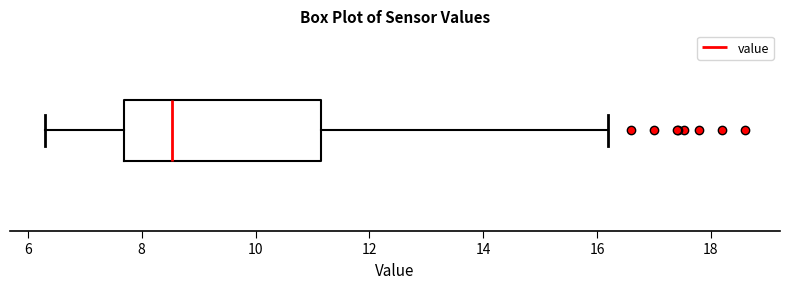

Read this box plot against the x-axis: the position of the median line, the range covered by the box, and the ends of both whiskers. The values are not printed on the chart, so give them approximately, as read against the axis.

median 8.6, box 7.6 to 11.2, whiskers 6.4 to 16.2